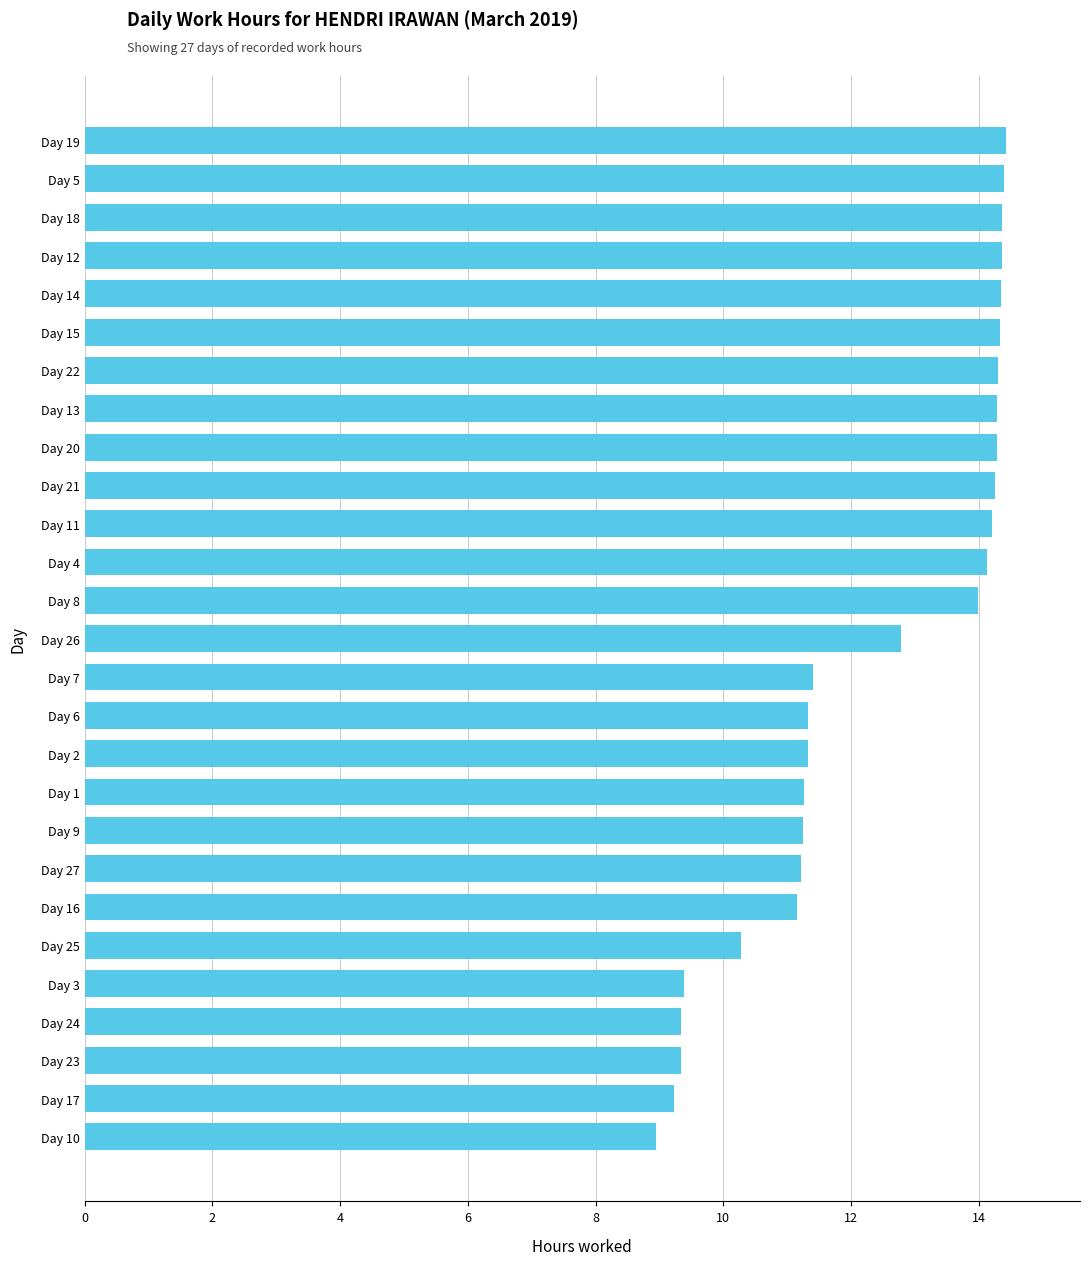

The chart shows a value of 14.3 at Day 13. True or false?

True